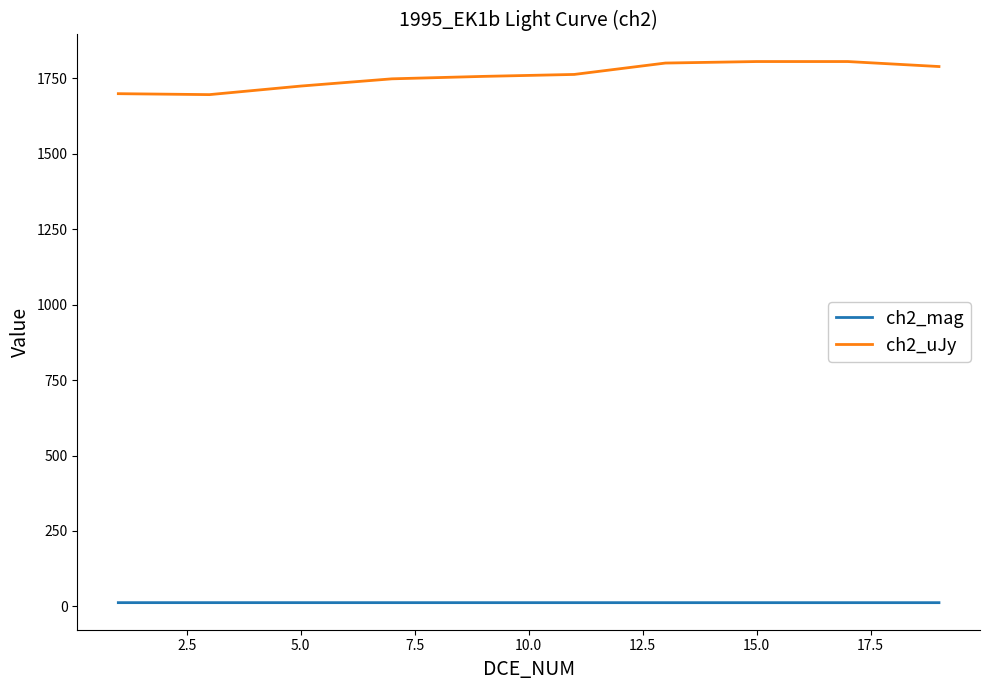

List the series in order of their overall mean, lowest first.

ch2_mag, ch2_uJy